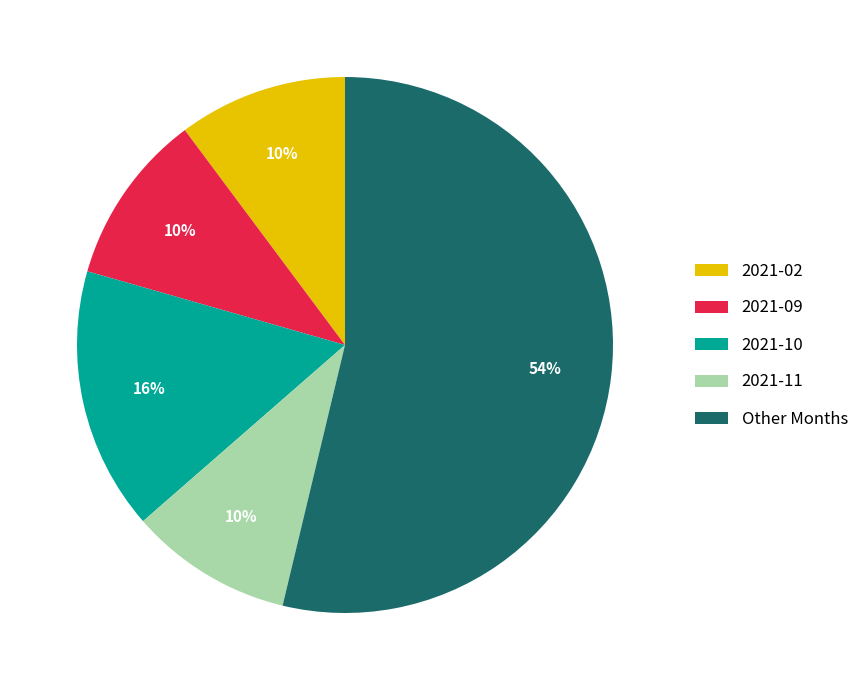

Do 2021-10 and 2021-02 together represent more than half of the pie?

No